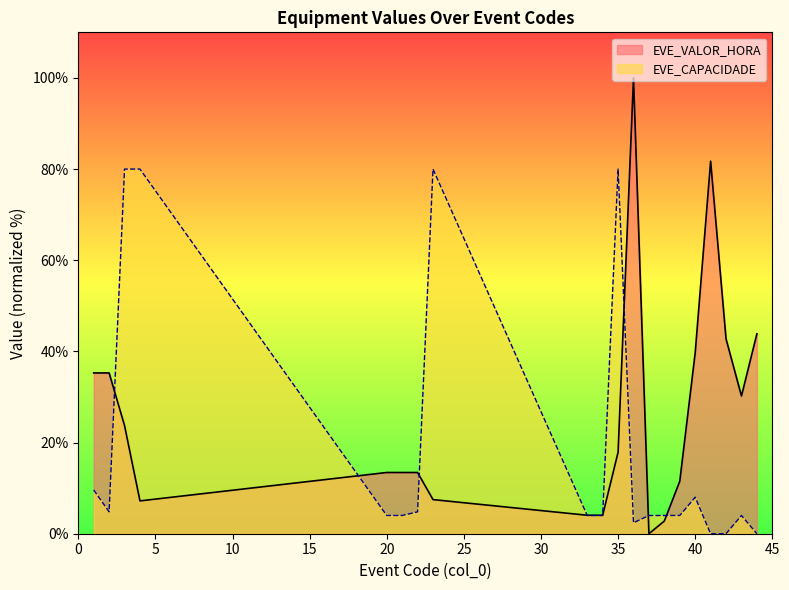

What is the ratio of the value at 21 to the value at 22?

1.0